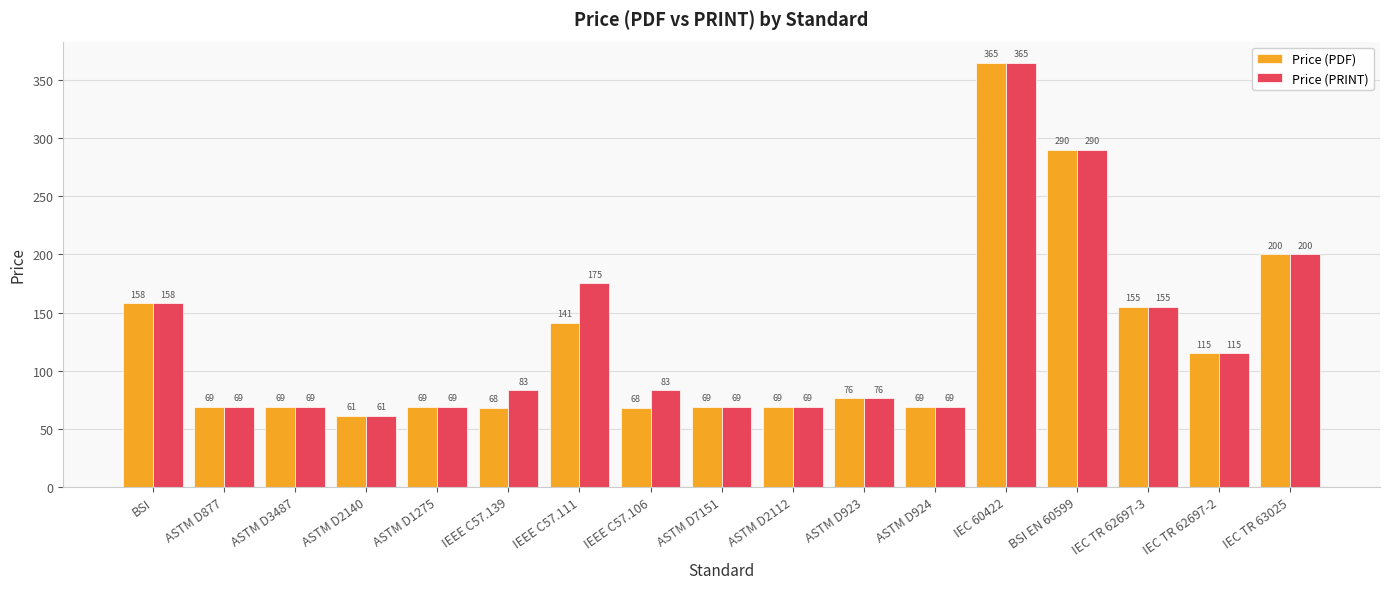

What is the label of the 14th bar from the left?

BSI EN 60599